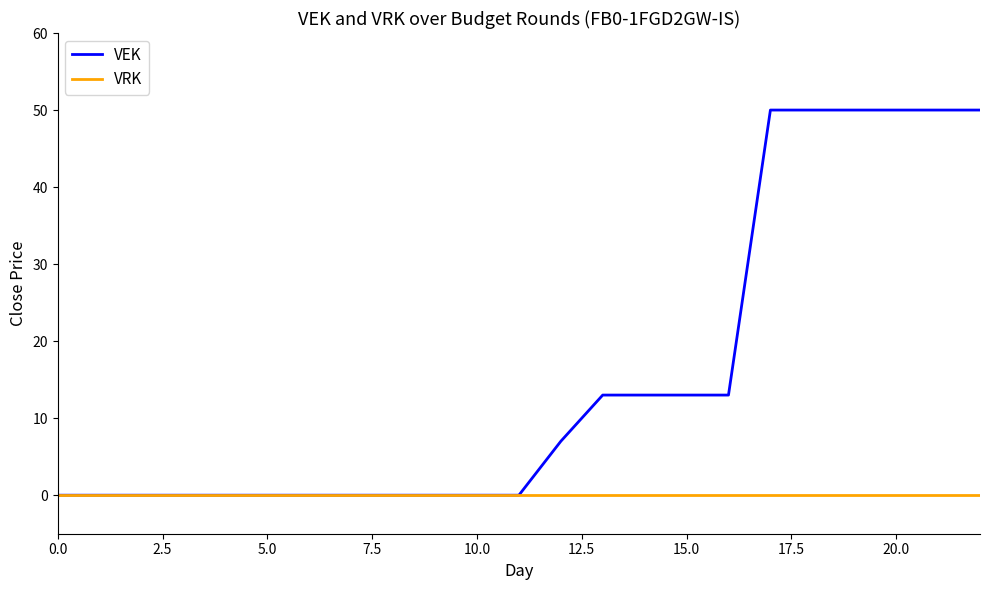

What is the difference between the maximum and second lowest values in the VEK series?

50